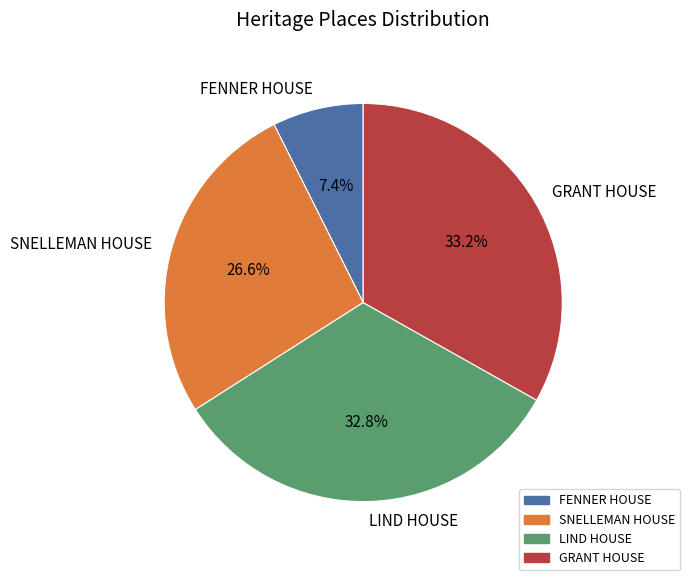

What percentage is NOT represented by FENNER HOUSE?

92.6%